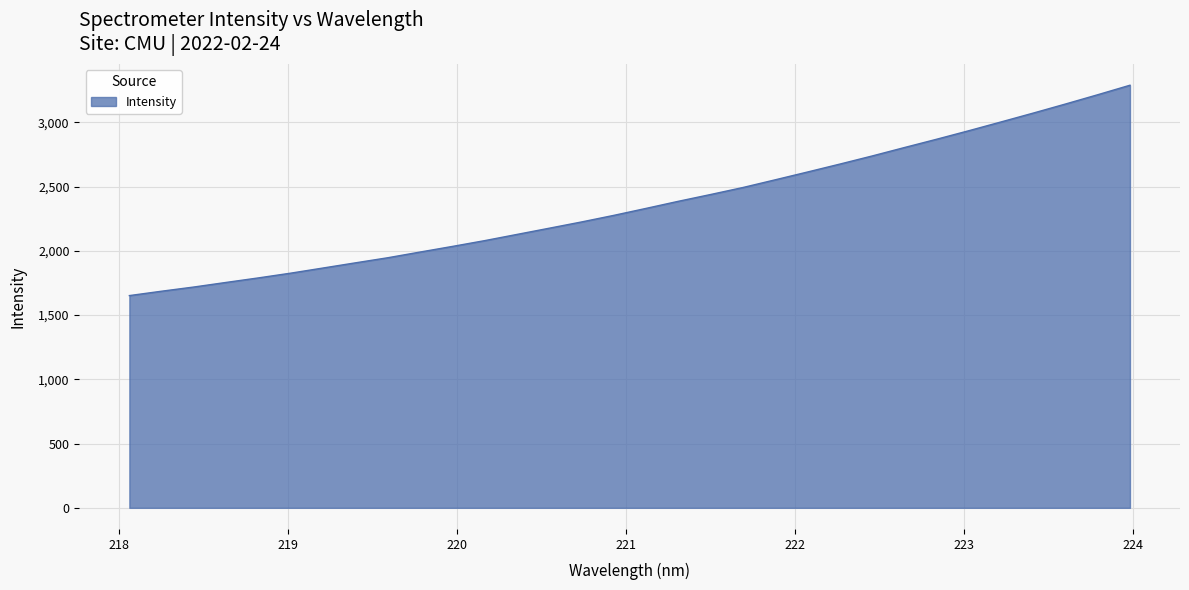

What is the difference between the maximum and minimum values?

1636.9